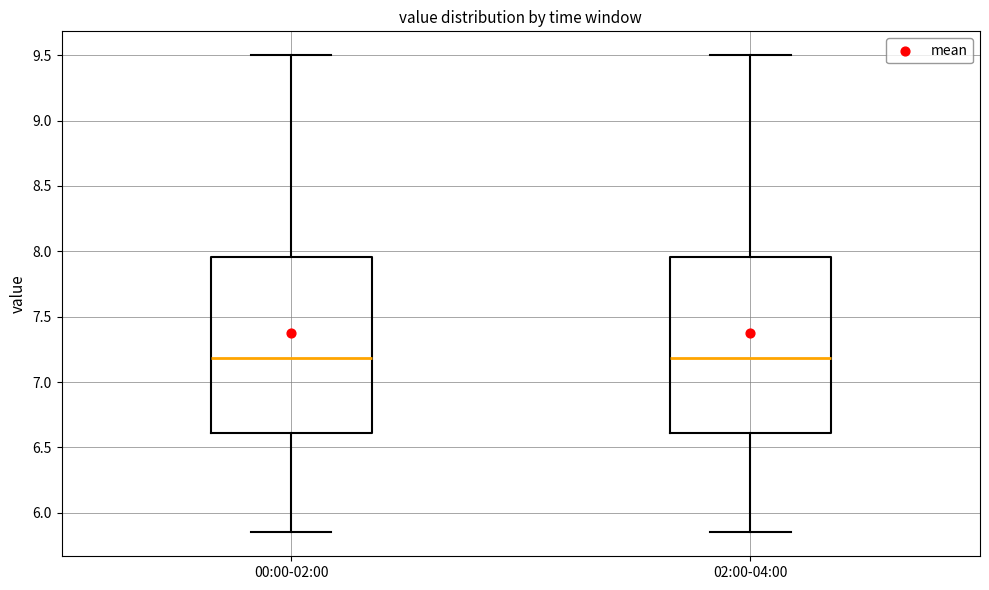

Where does the median line of the box for 02:00-04:00 sit on the y-axis? The values are not printed on the chart, so give them approximately, as read against the axis.

7.20